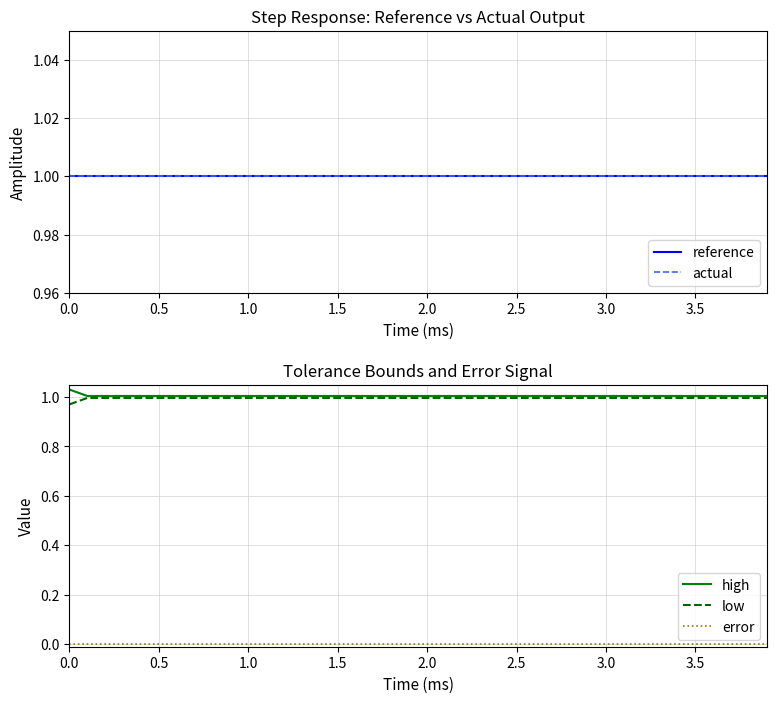

At 0.0, list the series in order from largest to smallest.

high, reference, actual, low, error